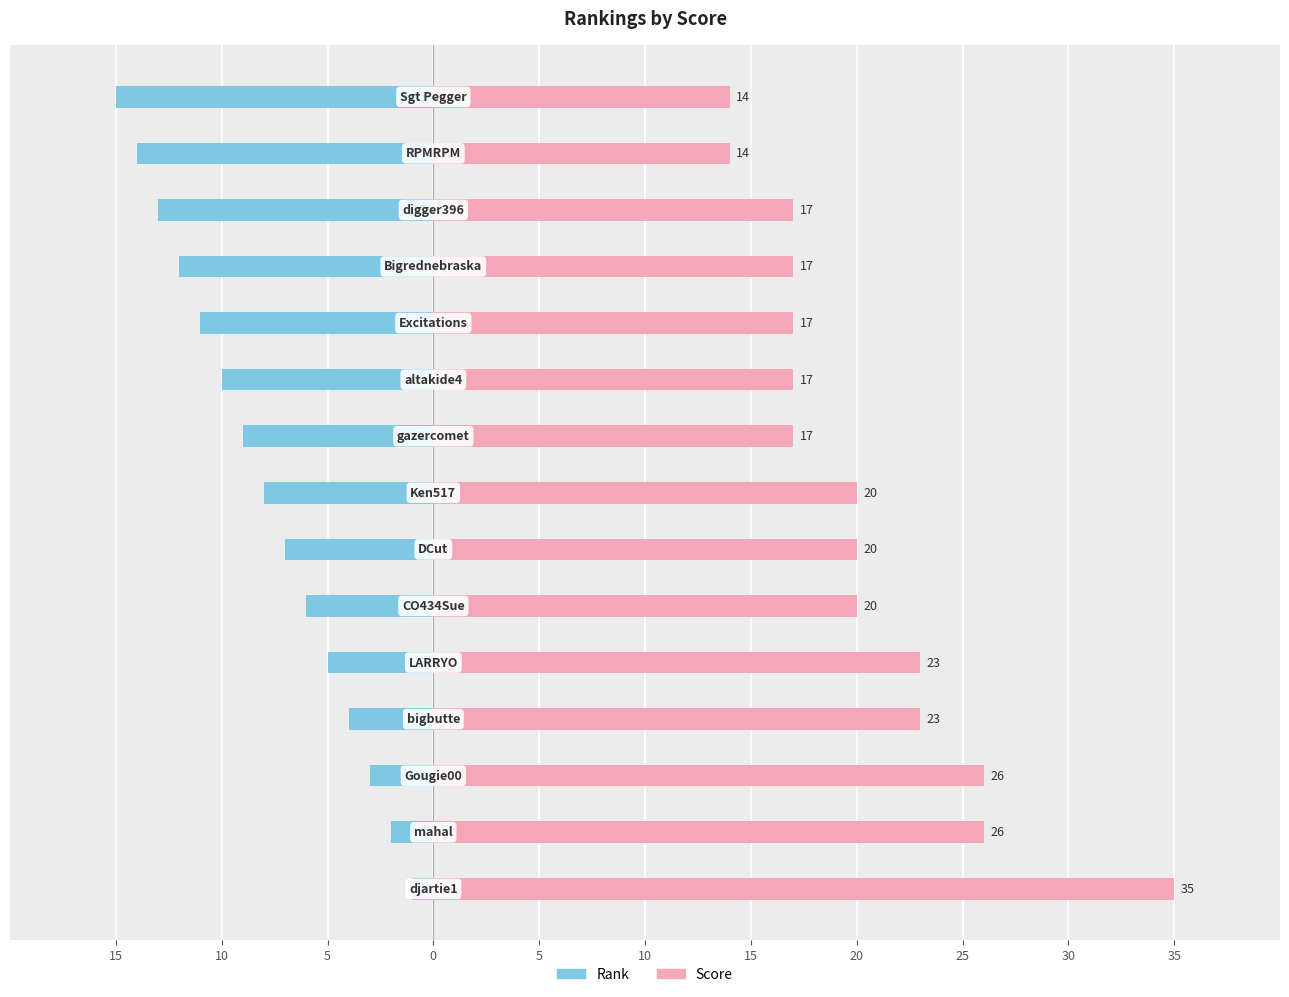

What is the difference between the second highest and minimum values in the Score series?

12